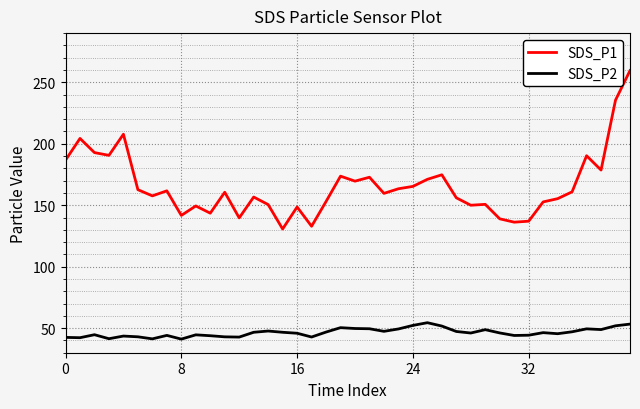

True or false: SDS_P2 and SDS_P1 intersect in this chart.

False